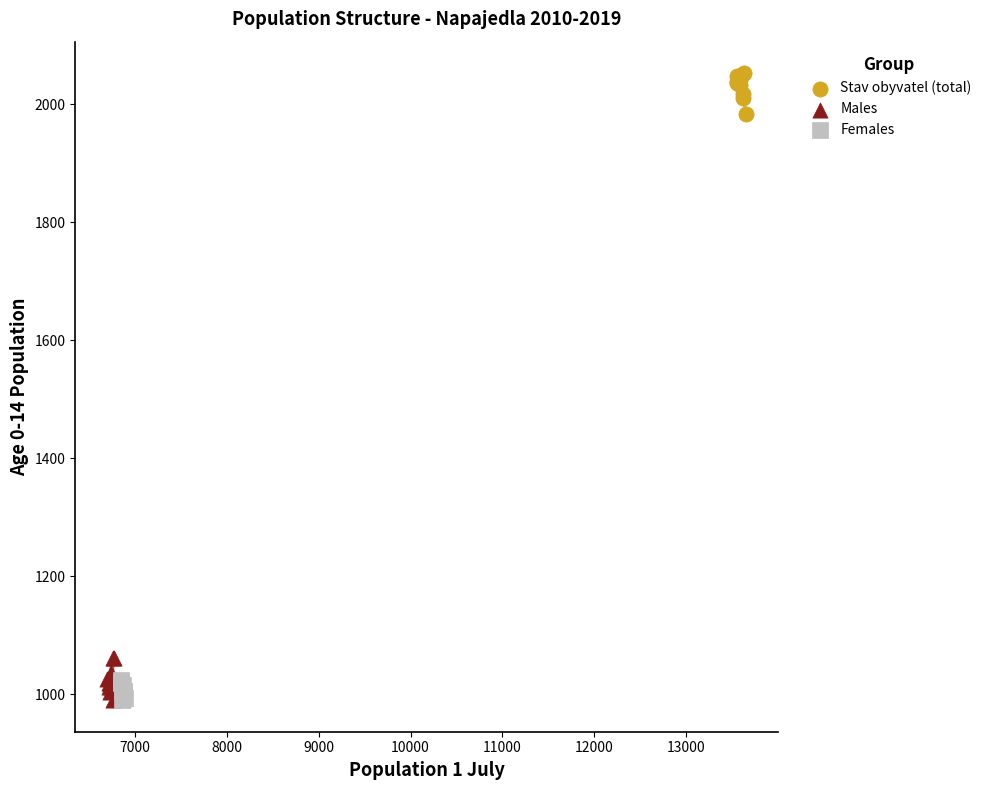

Which series reaches the maximum Y coordinate?

Stav obyvatel (total)